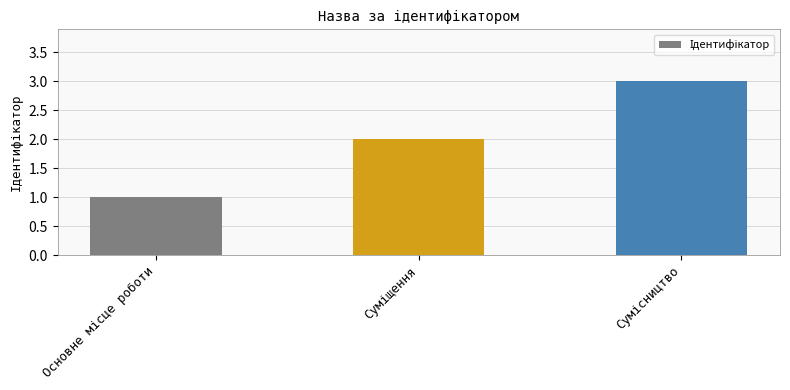

What is the sum of all values?

6